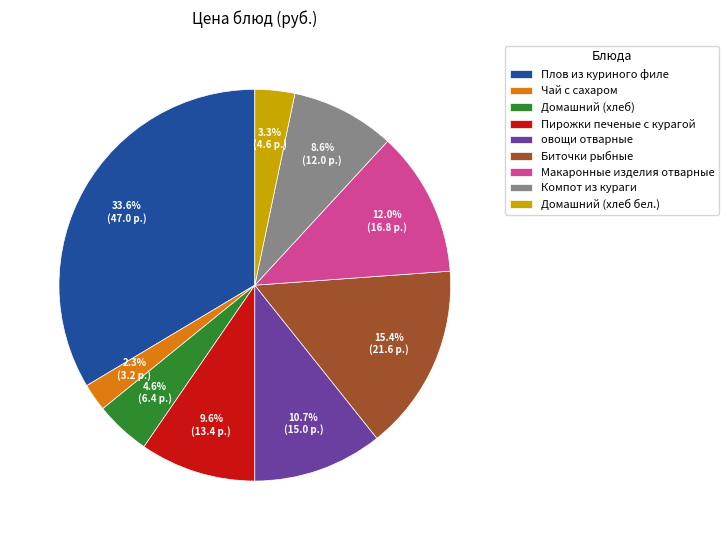

Is the sum of Домашний (хлеб бел.) and Домашний (хлеб) greater than half?

No